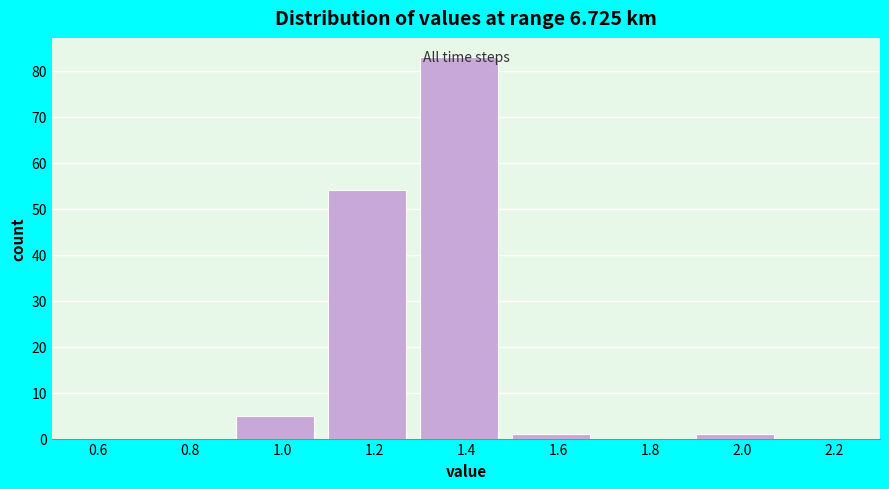

Over which range of the x-axis is the bar tallest?

1.3 to 1.5